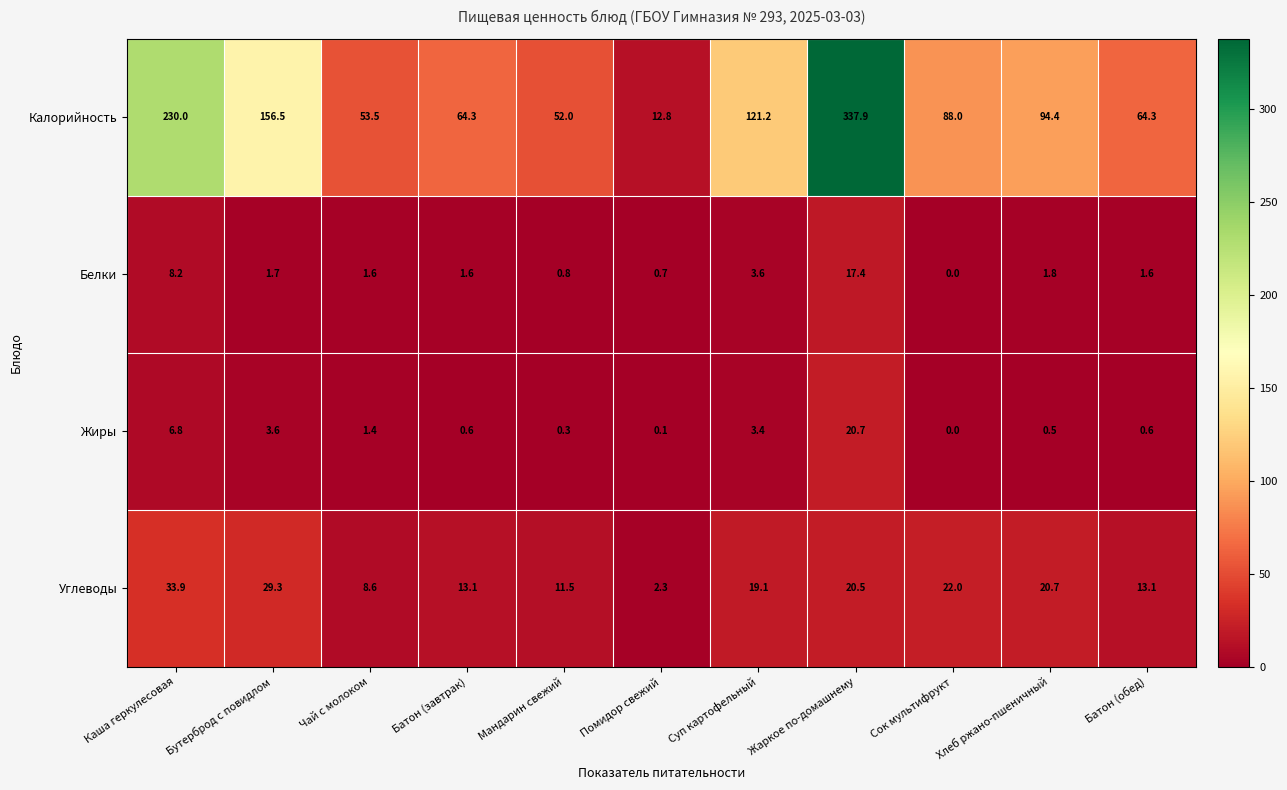

At how many categories does at least one series exceed 30?

10